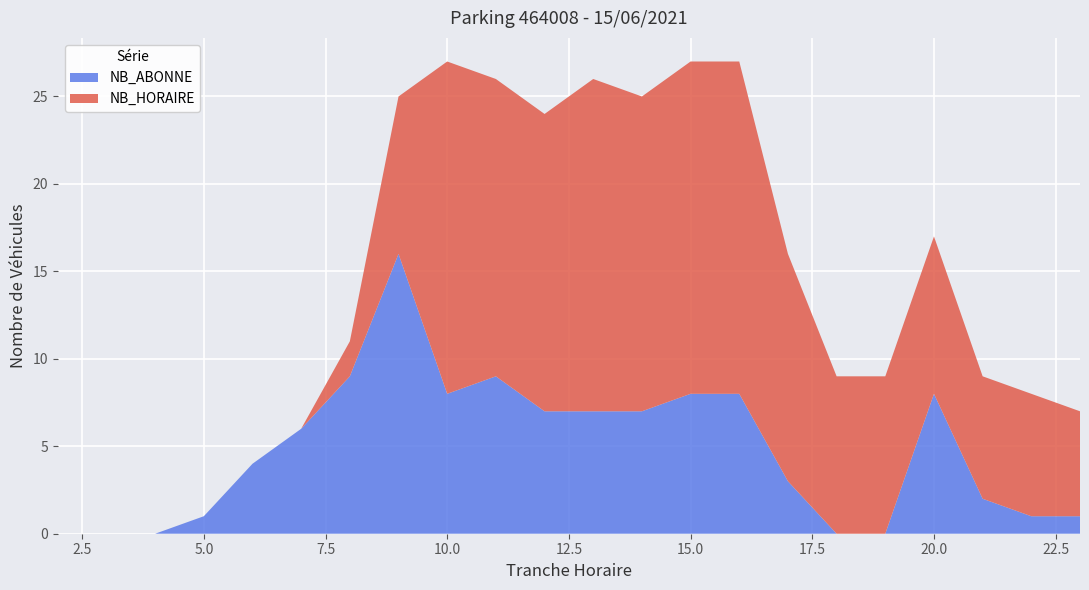

Reading right to left, what are all the values shown in this chart?

NB_ABONNE: 23=1	22=1	21=2	20=8	19=0	18=0	17=3	16=8	15=8	14=7	13=7	12=7	11=9	10=8	9=16	8=9	7=6	6=4	5=1	4=0	3=0	2=0
NB_HORAIRE: 23=6	22=7	21=7	20=9	19=9	18=9	17=13	16=19	15=19	14=18	13=19	12=17	11=17	10=19	9=9	8=2	7=0	6=0	5=0	4=0	3=0	2=0